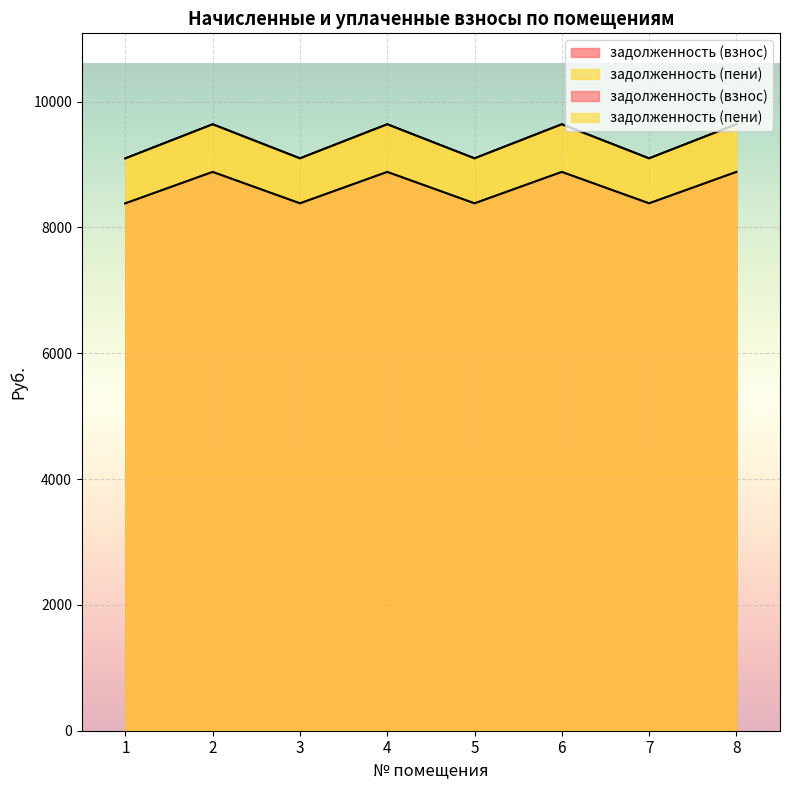

List the labels in order of задолженность (пени) value, smallest first.

1, 3, 5, 7, 2, 4, 6, 8